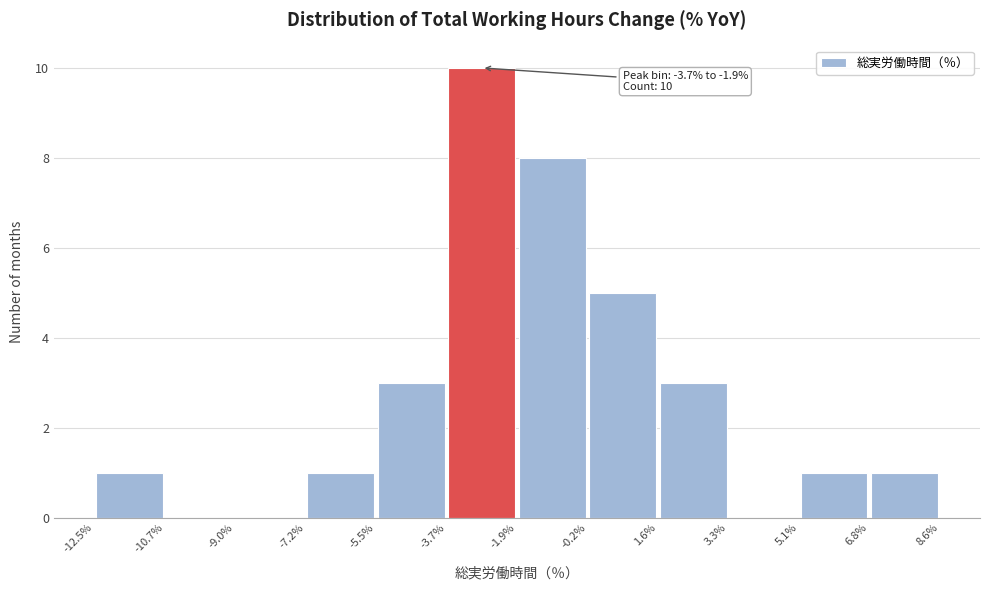

Which range on the x-axis has the tallest bar?

-3.7% to -1.9%